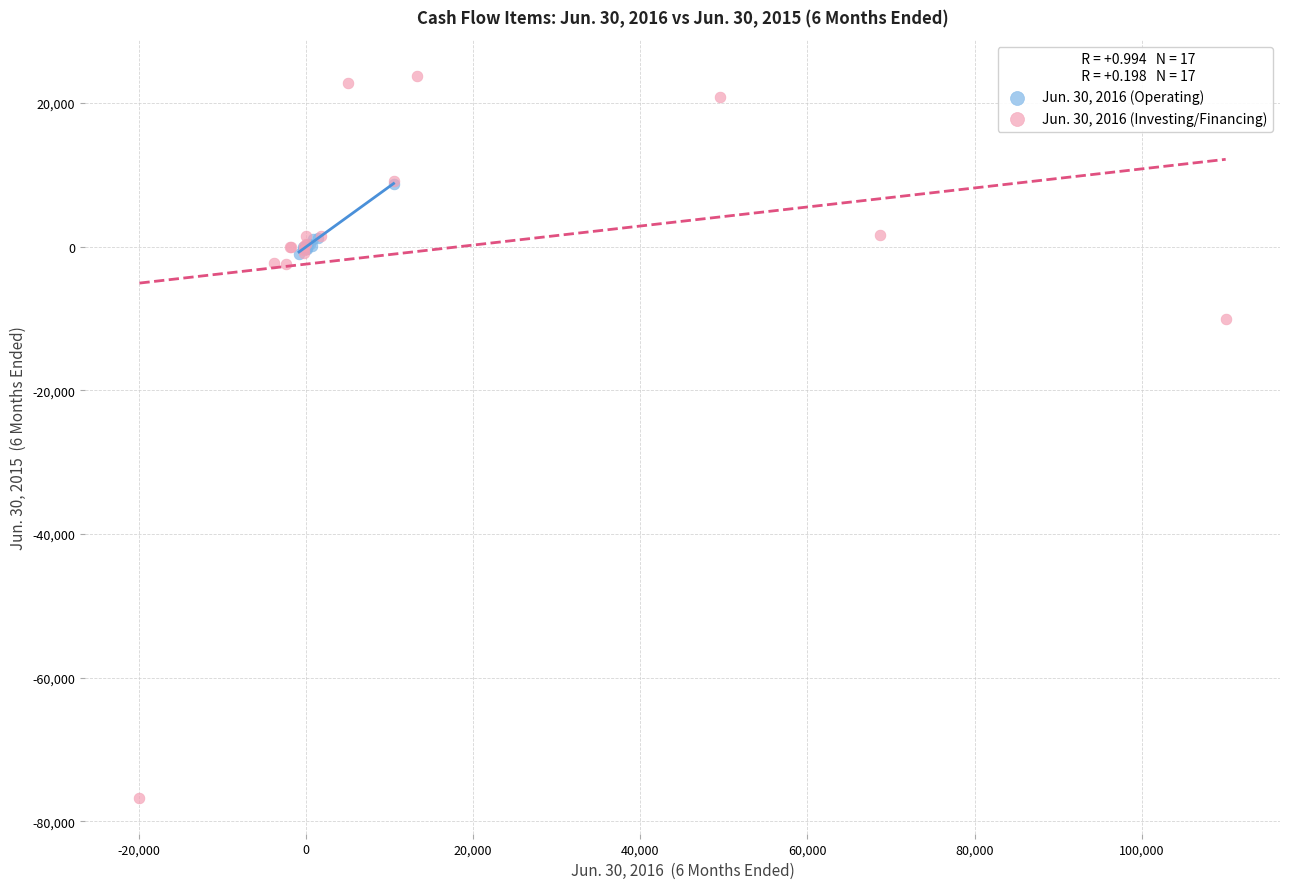

Which series reaches the maximum Y coordinate?

Jun. 30, 2016 (Investing/Financing)